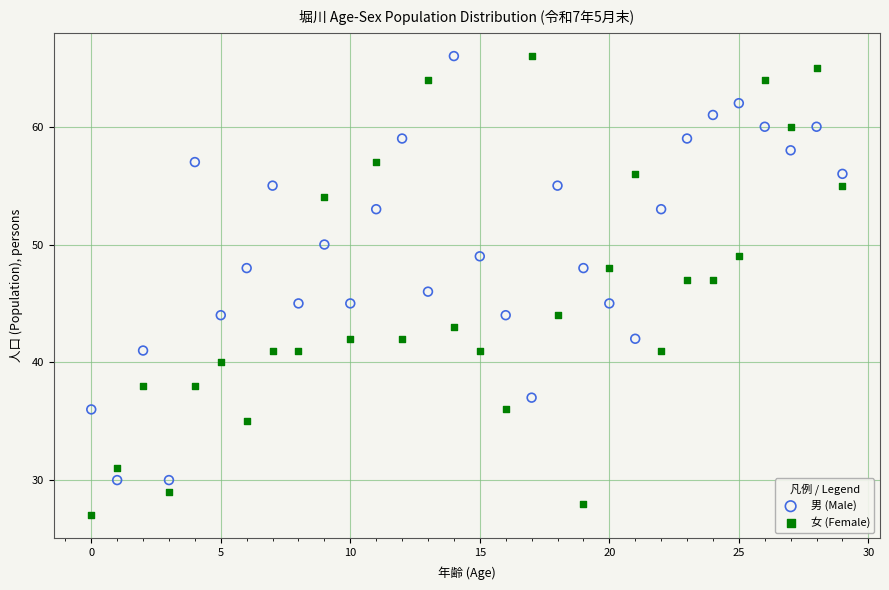

Which series has the largest Y range (max minus min)?

女 (Female)